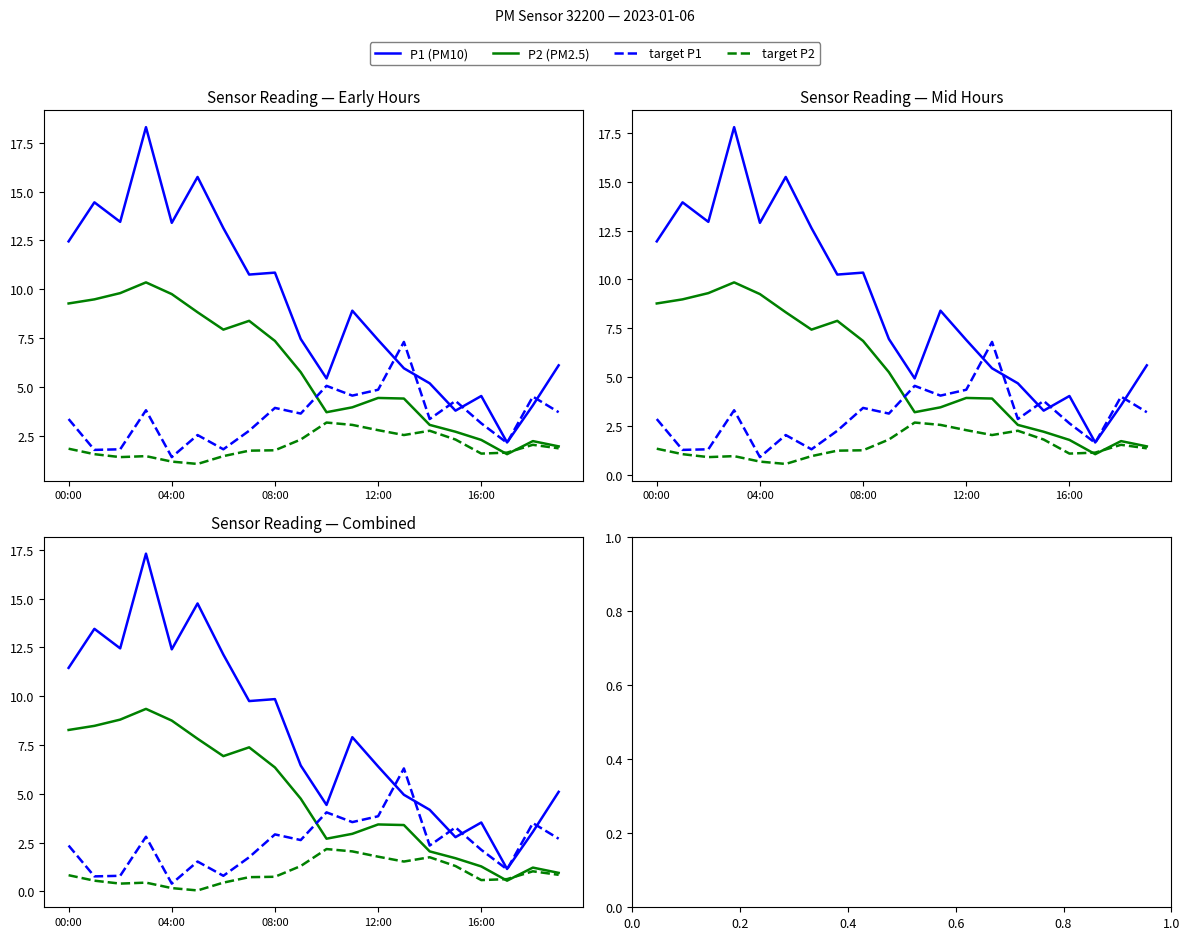

What is the maximum value for target P2?

2.2